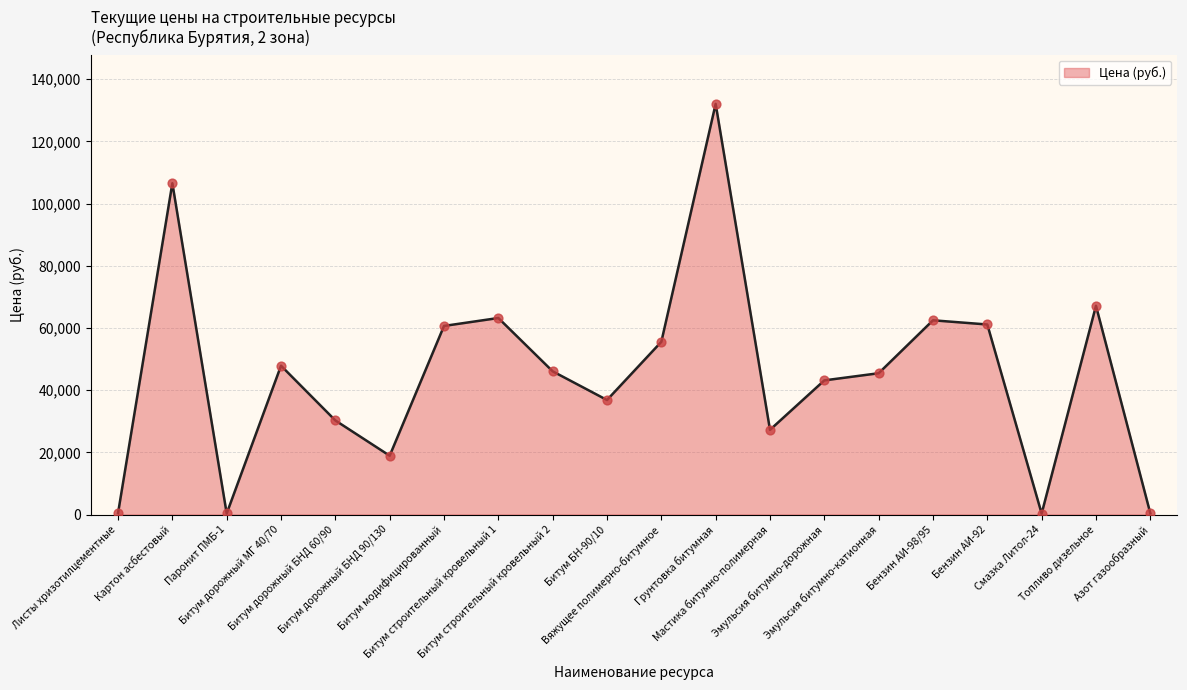

Approximately how many times larger is the value at Битум дорожный МГ 40/70 compared to Грунтовка битумная?

0.4